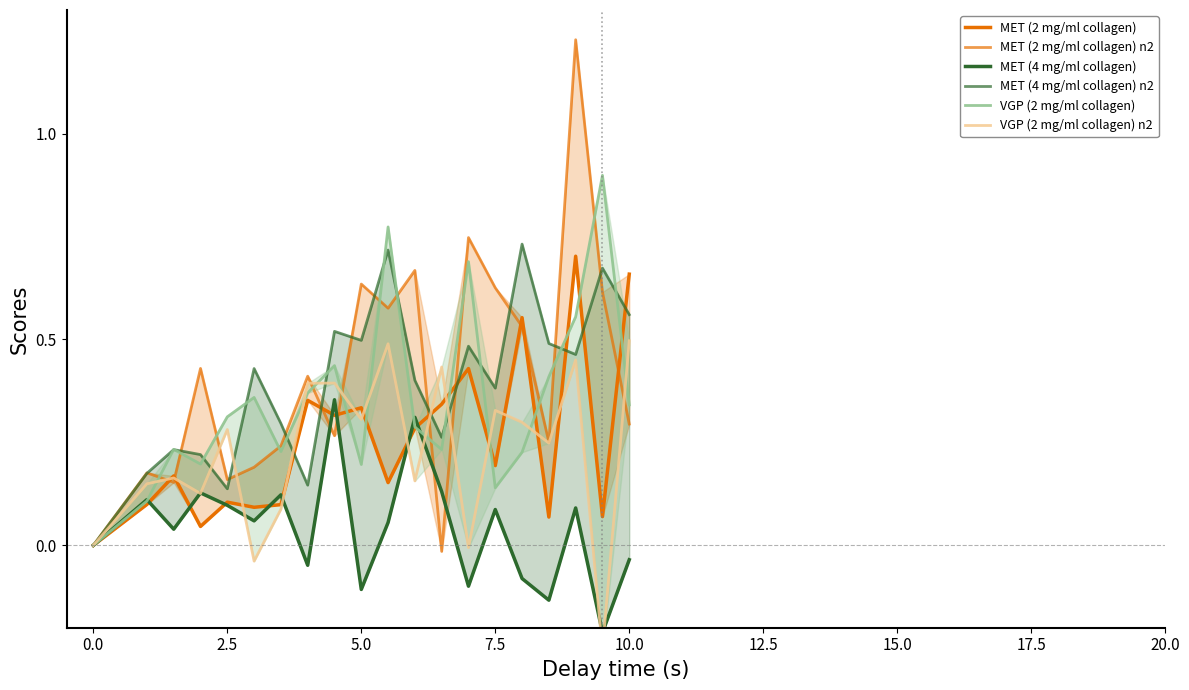

How many data points in VGP (2 mg/ml collagen) n2 are above 0?

16